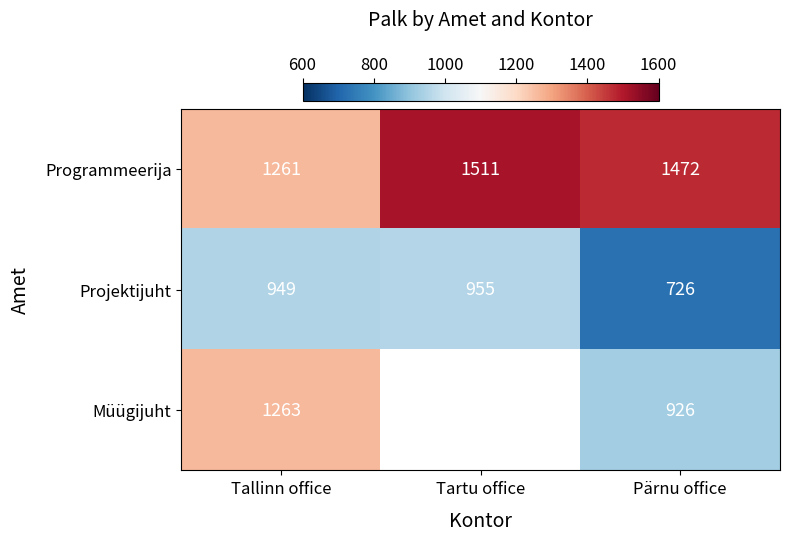

What is the difference between the highest and lowest values at Tartu office?

556.0